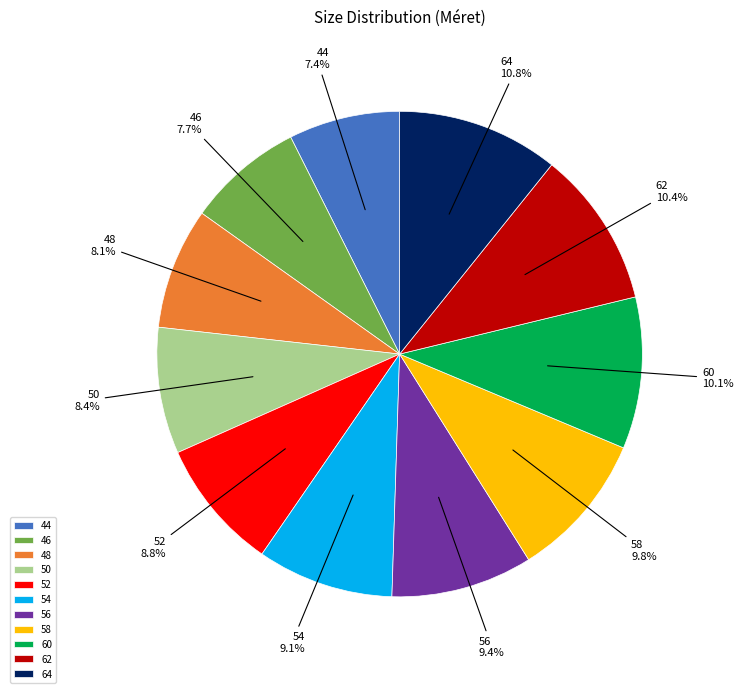

Is the sum of 44 and 46 greater than half?

No